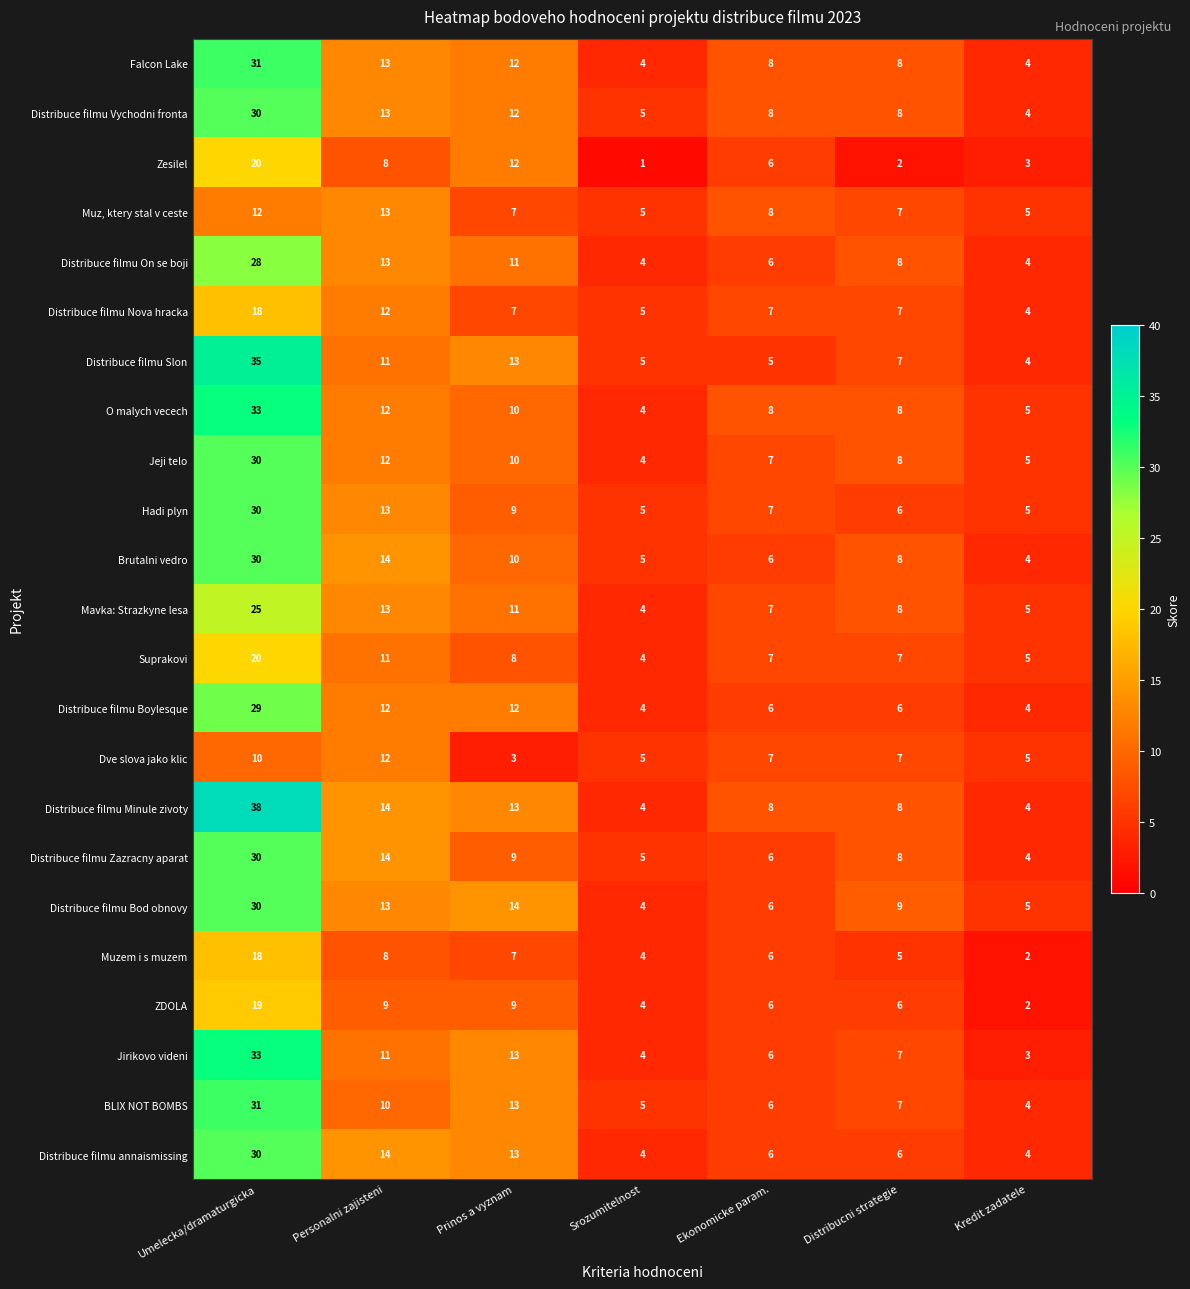

At which label does Distribuce filmu Zazracny aparat reach its minimum?

Kredit zadatele